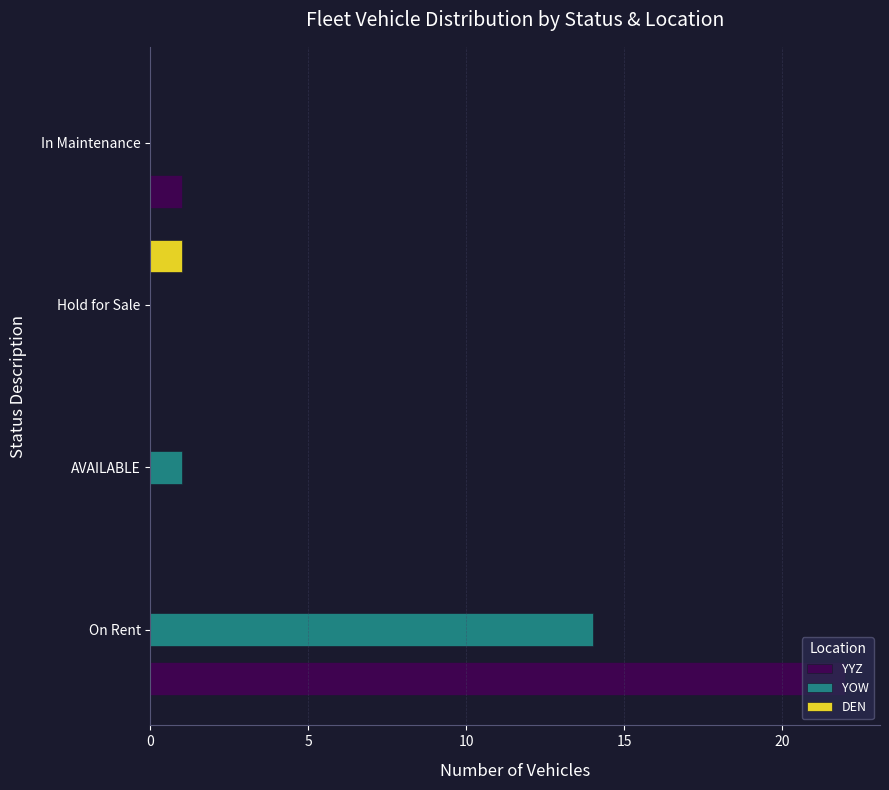

Which series has the largest total across all categories?

YYZ